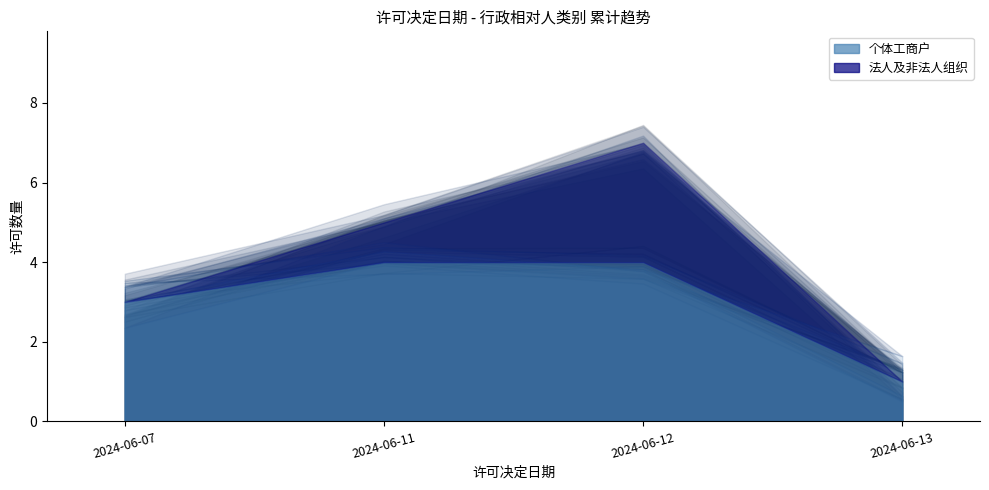

Count the number of data series in this chart.

2